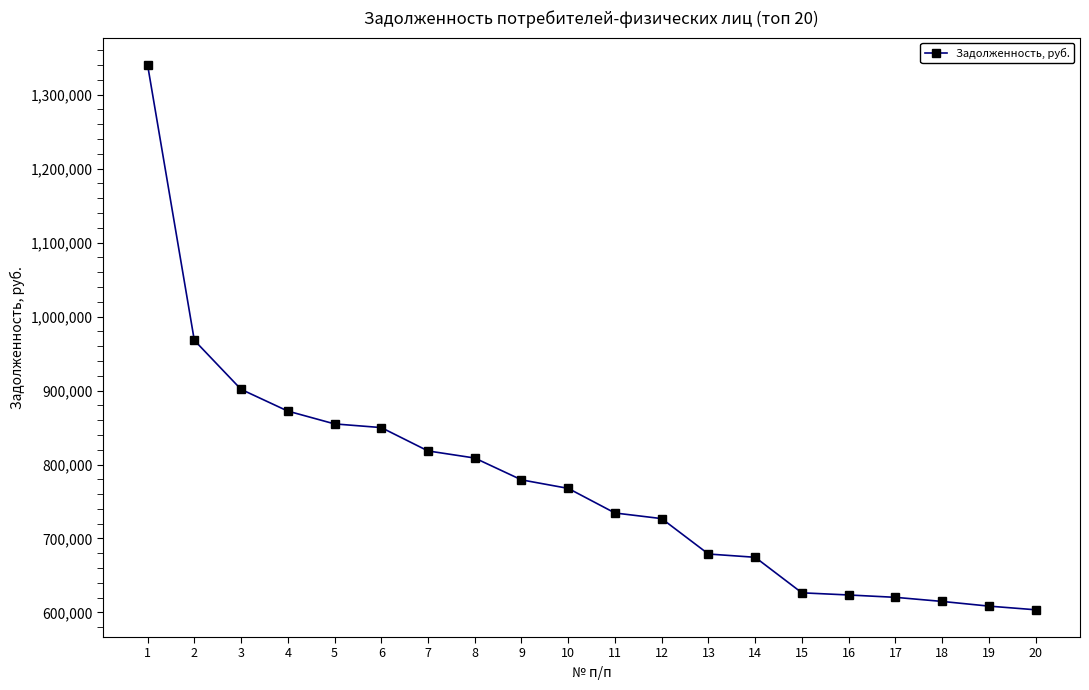

Does the chart have visible grid lines?

No